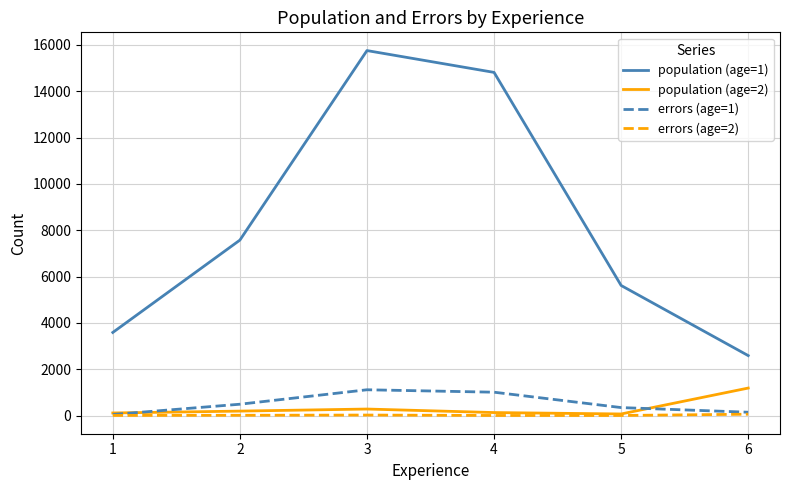

Does the chart have visible grid lines?

Yes